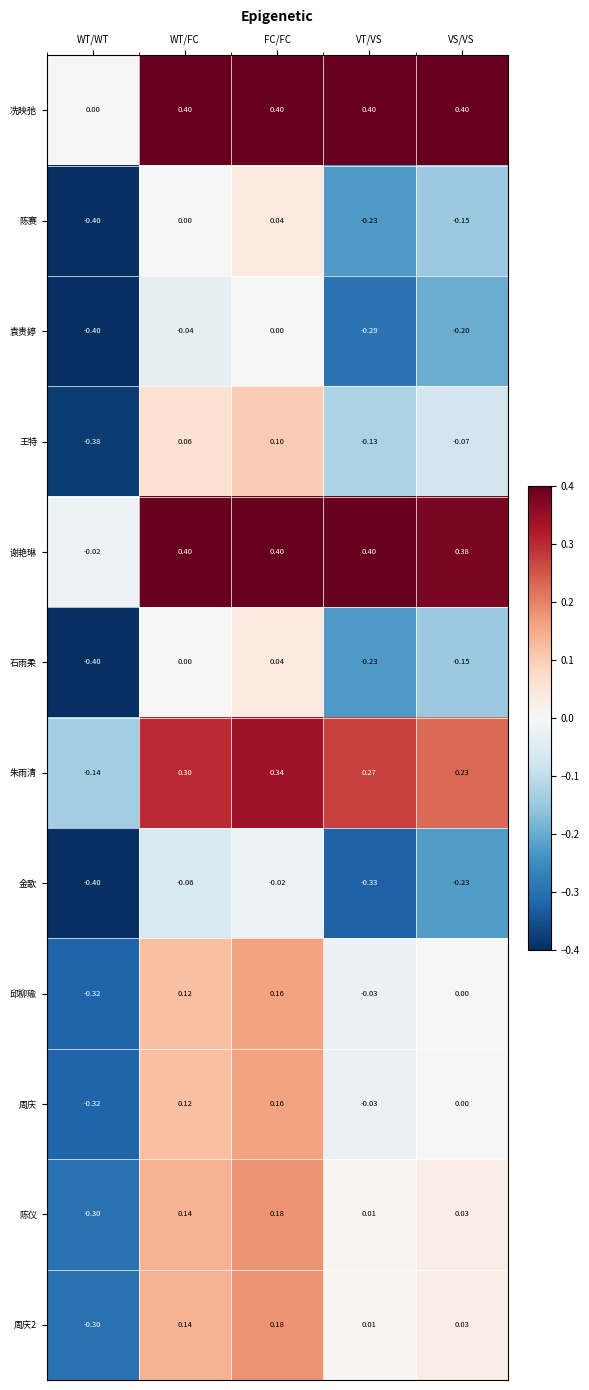

List the labels in order of 袁贵婷 value, largest first.

FC/FC, WT/FC, VS/VS, VT/VS, WT/WT